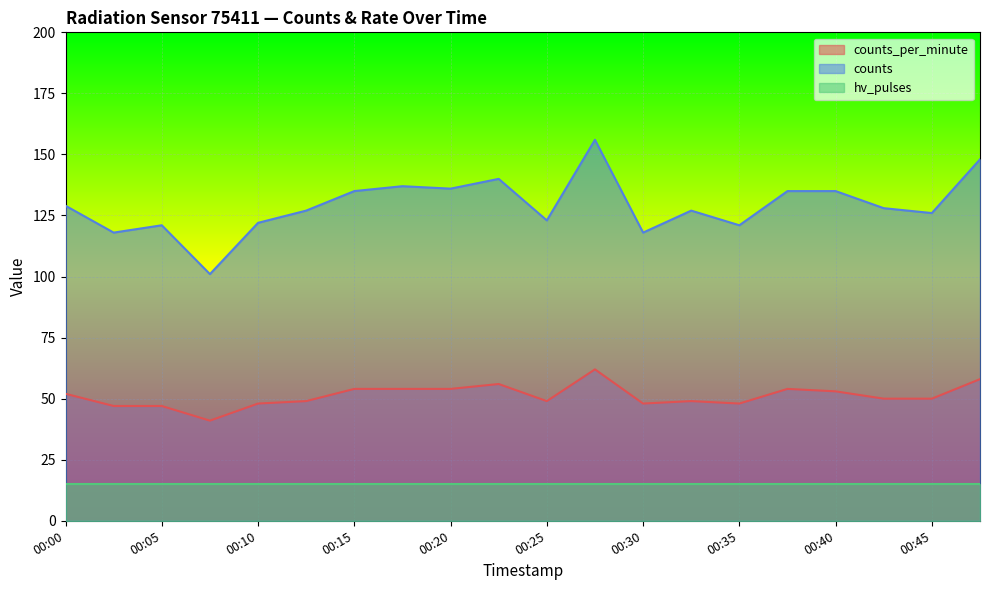

What is the value of the counts (line) point at the 1st from the left?

129